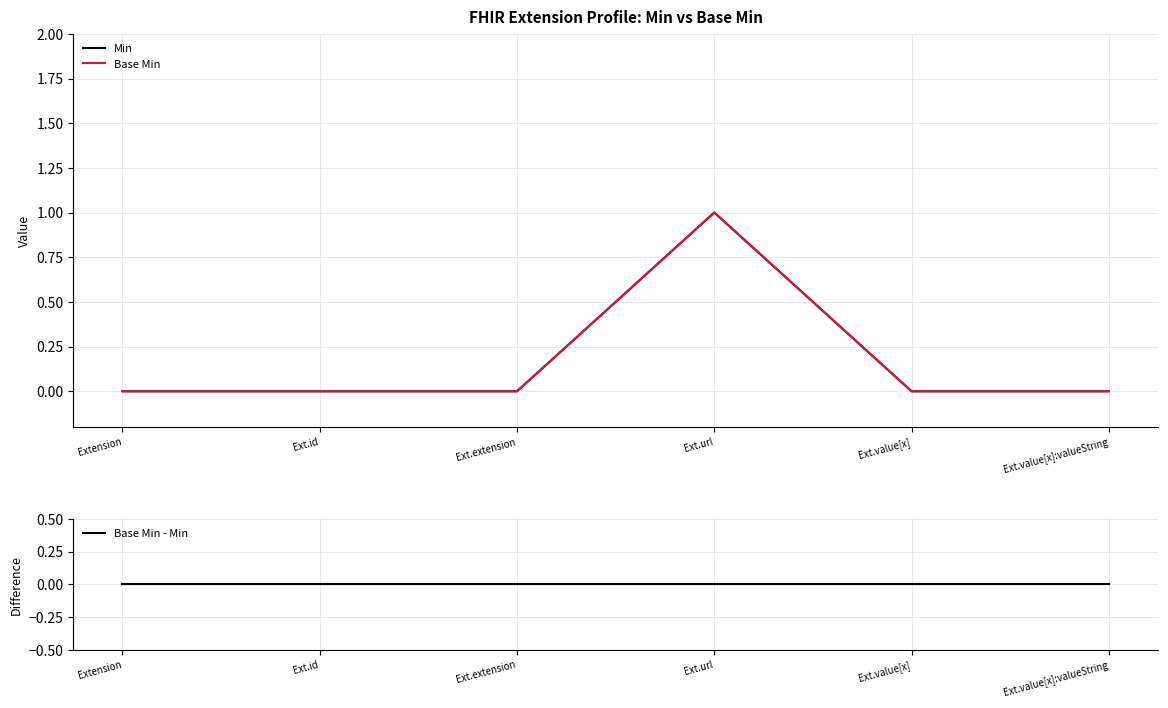

Which label corresponds to the smallest value in the chart?

Extension